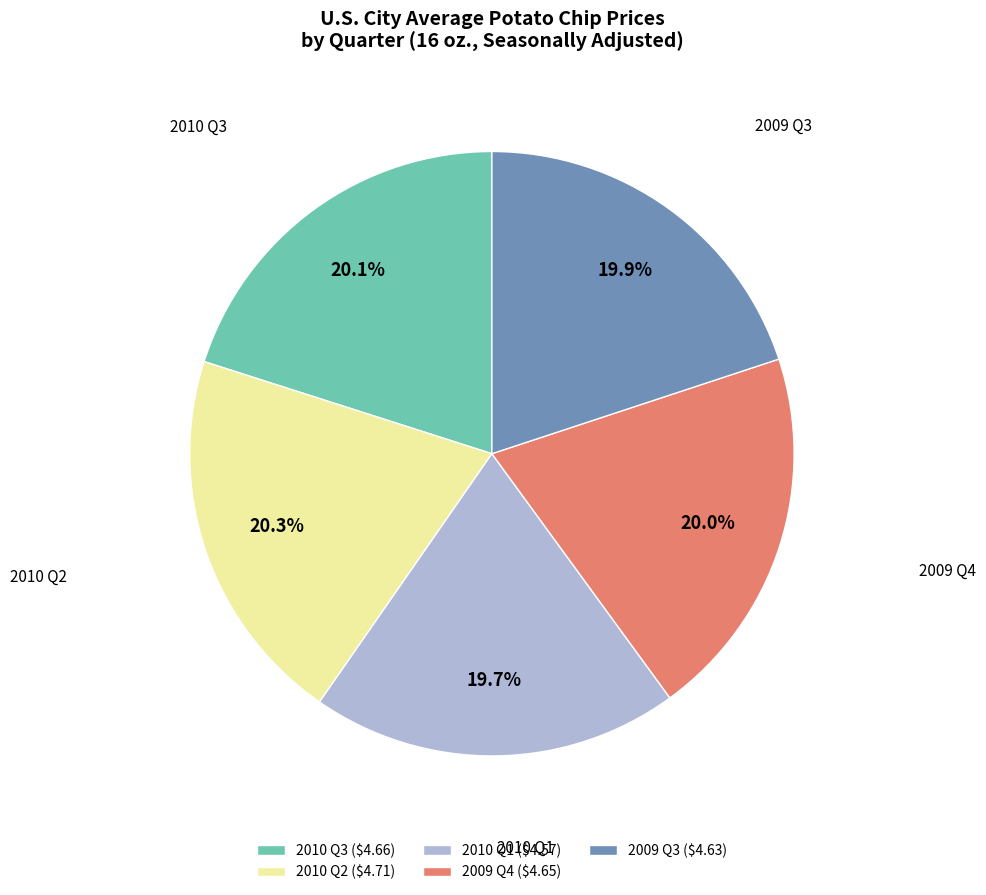

To the nearest percent, what is the difference between the largest and smallest slice percentages?

1%